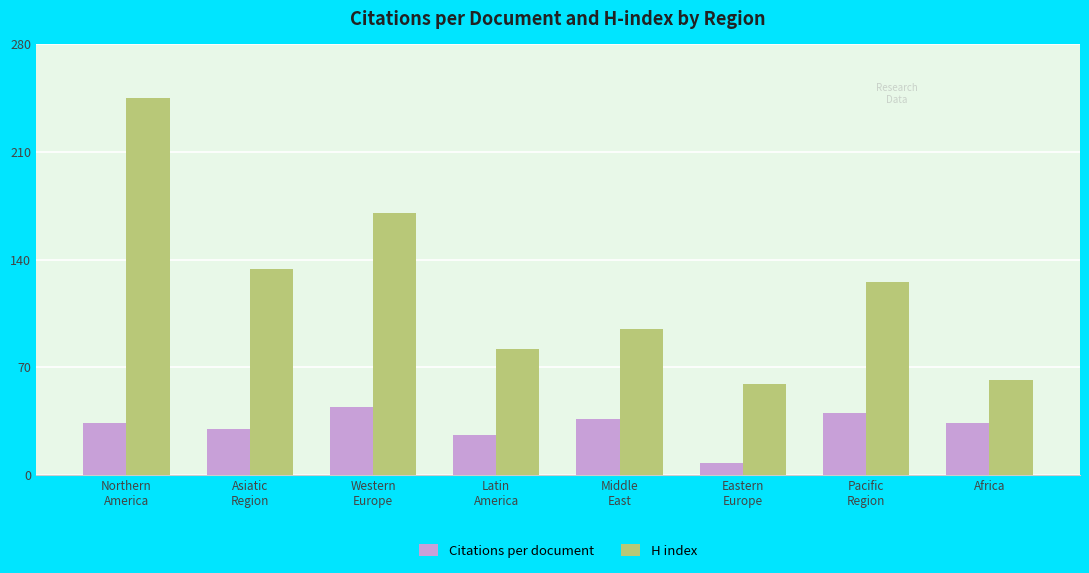

What is the minimum value for H index?

59.0